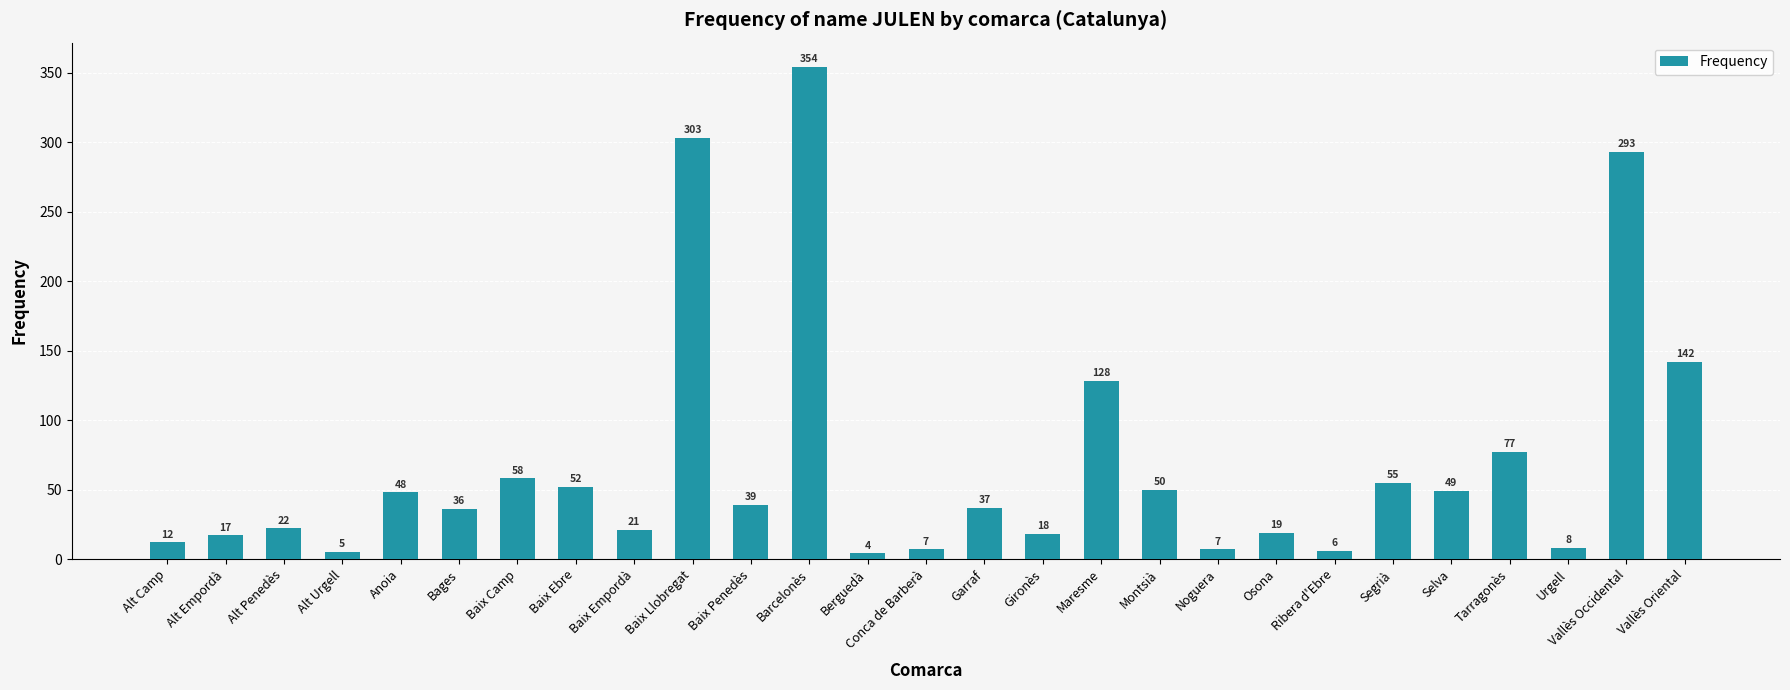

At which category does the chart reach its minimum across all series?

Berguedà